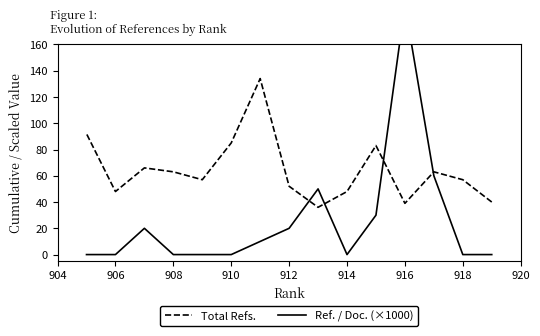

How many lines are shown in the chart?

2